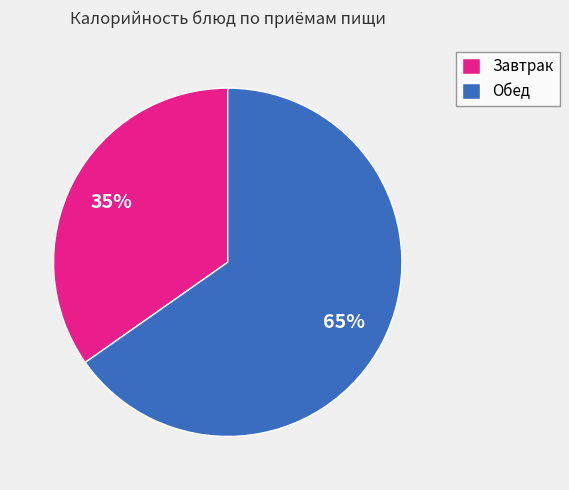

The Обед slice represents 65% of the pie. True or false?

True